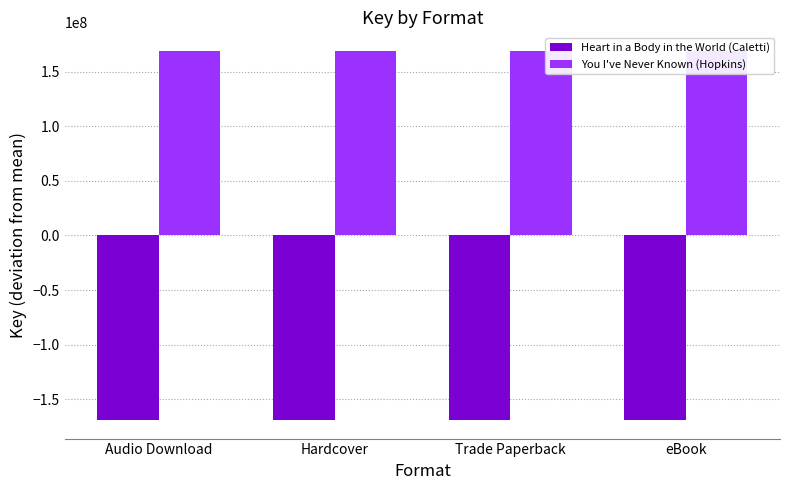

Which series has the largest range (max minus min)?

Heart in a Body in the World (Caletti)